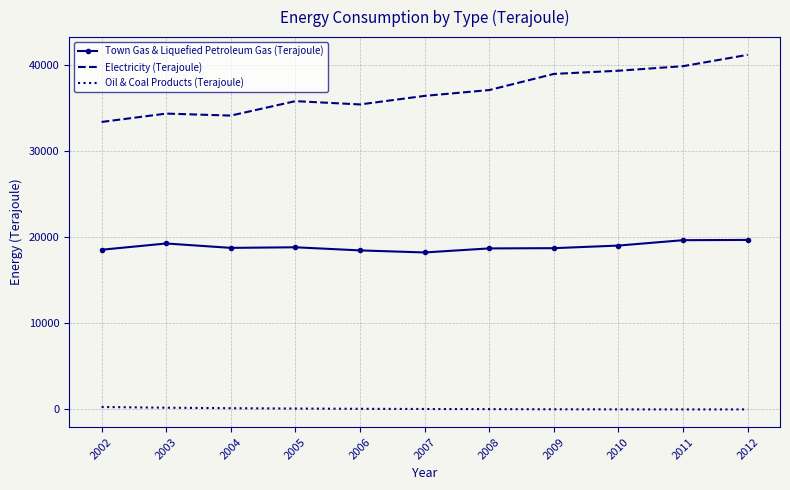

What is the difference between the second highest and minimum values in the Town Gas & Liquefied Petroleum Gas (Terajoule) series?

1425